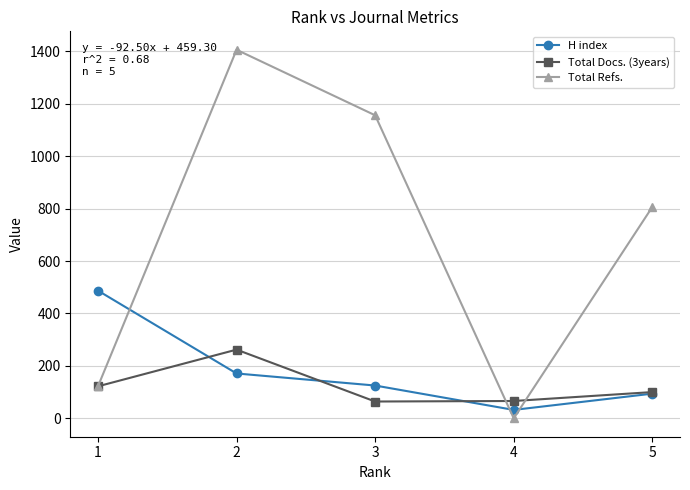

How many interior local valleys does the Total Docs. (3years) series have?

1